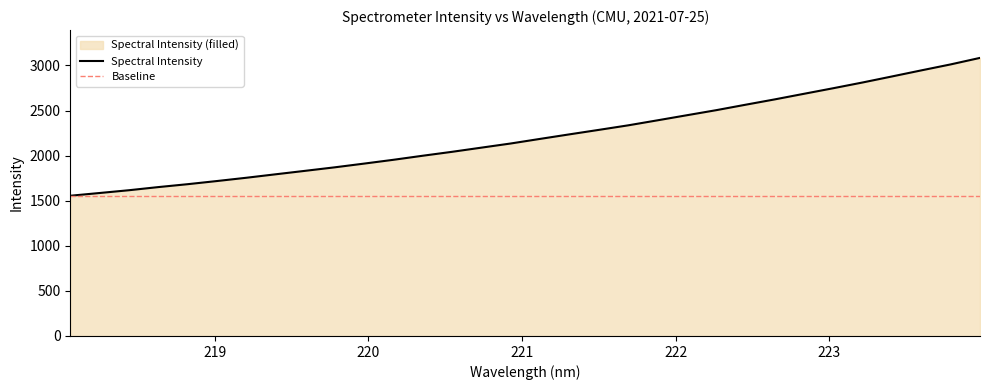

What is the greatest value displayed?

3084.2